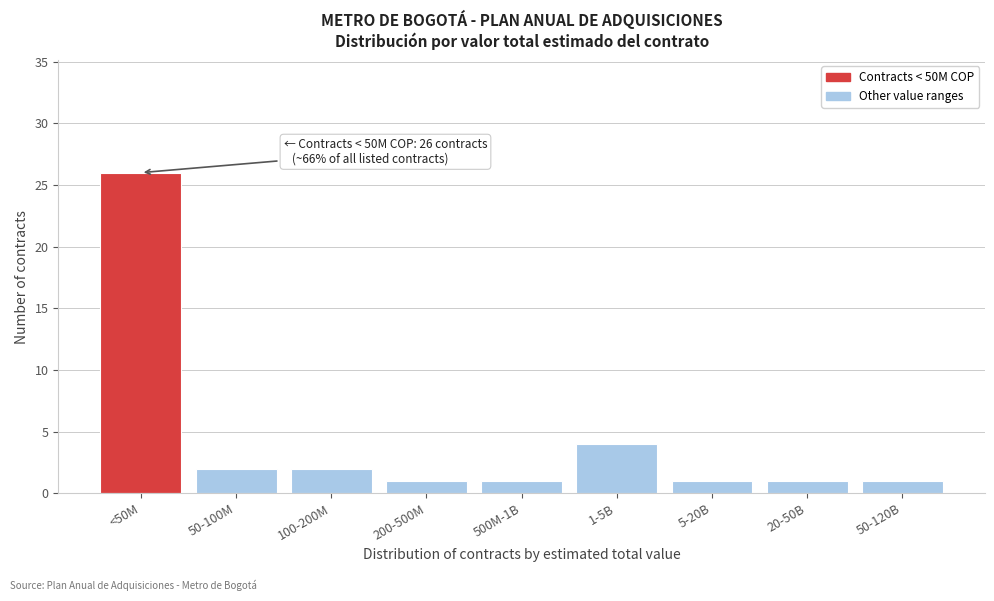

Reading left to right, transcribe all the data shown in this chart.

<50M=26	50-100M=2	100-200M=2	200-500M=1	500M-1B=1	1-5B=4	5-20B=1	20-50B=1	50-120B=1